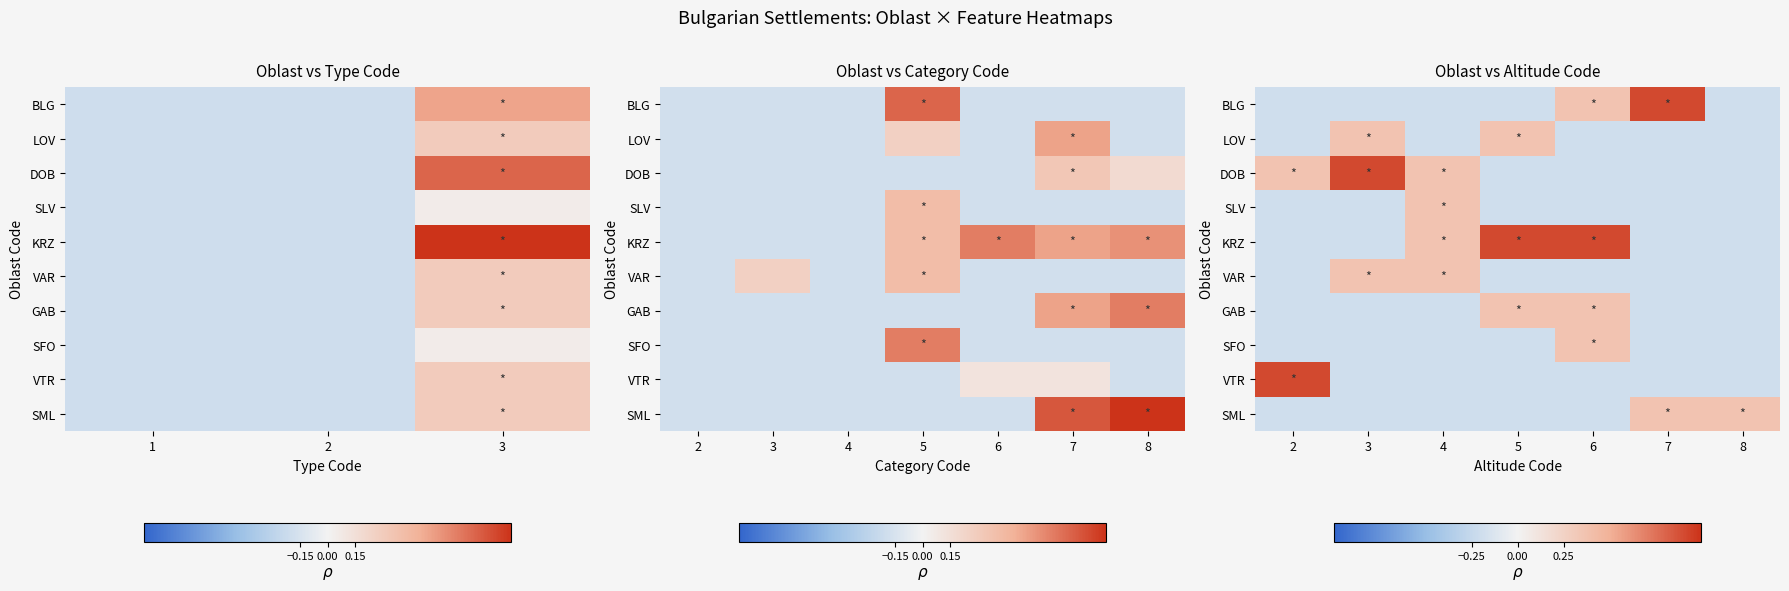

Between 7 and 3, which is larger?

7